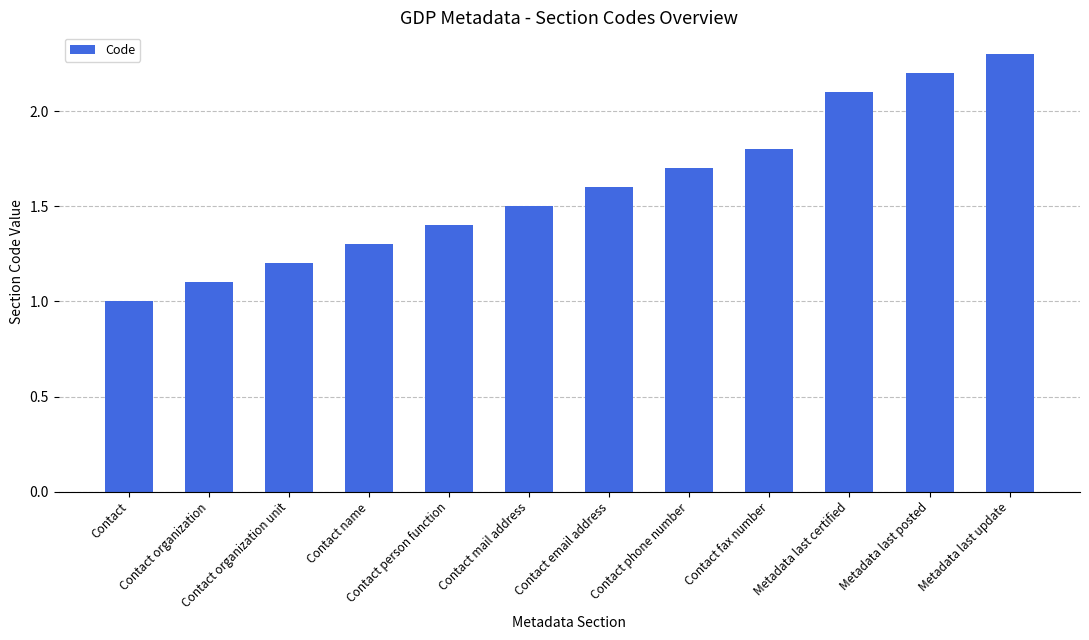

What is the change in value from Contact email address to Contact phone number?

+0.1